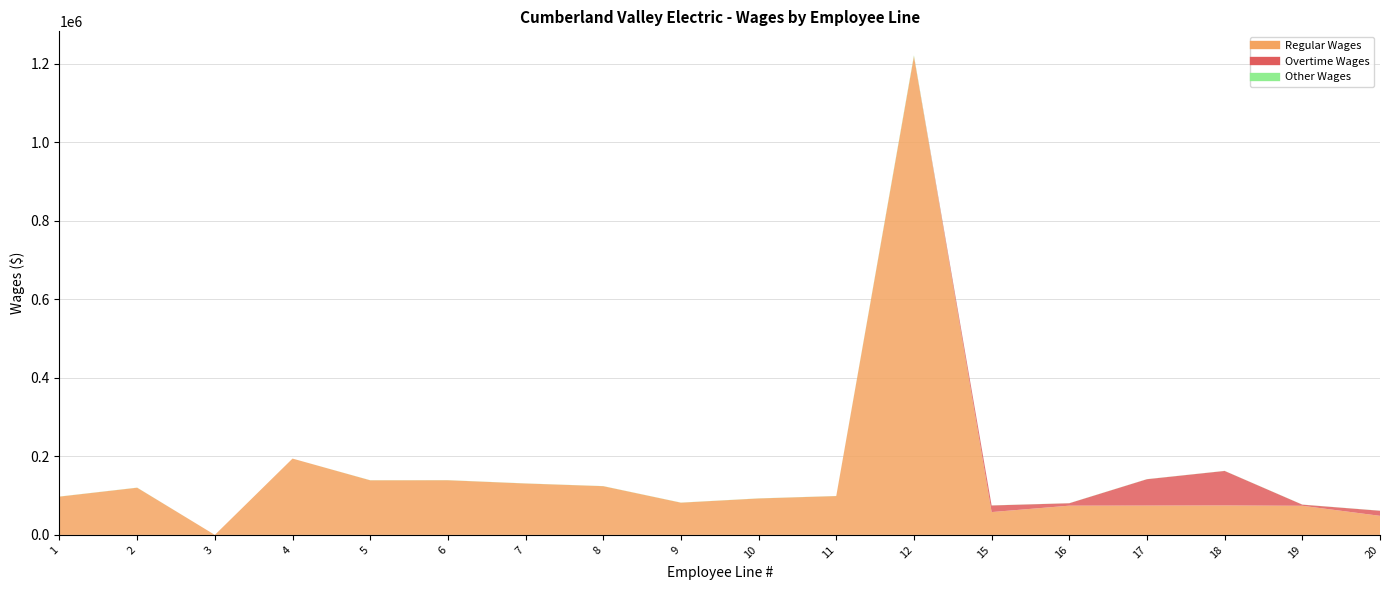

Reading left to right, transcribe all the data shown in this chart.

Regular Wages: 1=97496.3	2=120166.8	3=0.0	4=194343.2	5=139018.3	6=139192.1	7=130909.1	8=124071.7	9=82053.1	10=92798.2	11=98895.9	12=1218944.6	15=58102.4	16=74451.4	17=74710.4	18=74994.2	19=74157.6	20=48559.0
Overtime Wages: 1=0.0	2=0.0	3=0.0	4=0.0	5=0.0	6=0.0	7=0.0	8=0.0	9=0.0	10=0.0	11=0.0	12=0.0	15=16849.4	16=6151.9	17=67094.0	18=87864.1	19=2907.9	20=12932.5
Other Wages: 1=250.0	2=250.0	3=0.0	4=0.0	5=250.0	6=250.0	7=250.0	8=250.0	9=250.0	10=250.0	11=250.0	12=2250.0	15=250.0	16=250.0	17=250.0	18=250.0	19=250.0	20=250.0